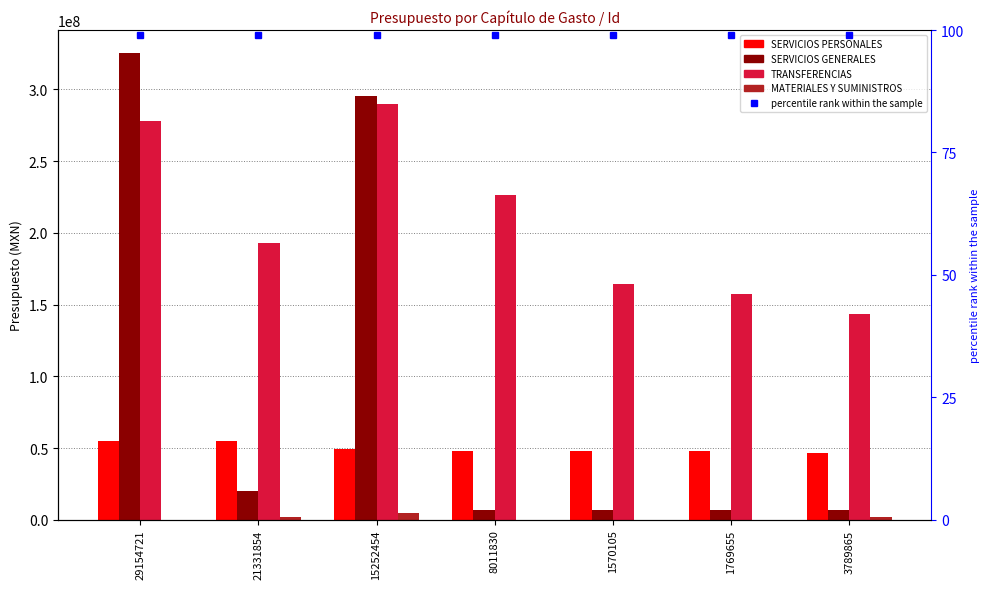

At which category is the sum across all series the highest?

29154721